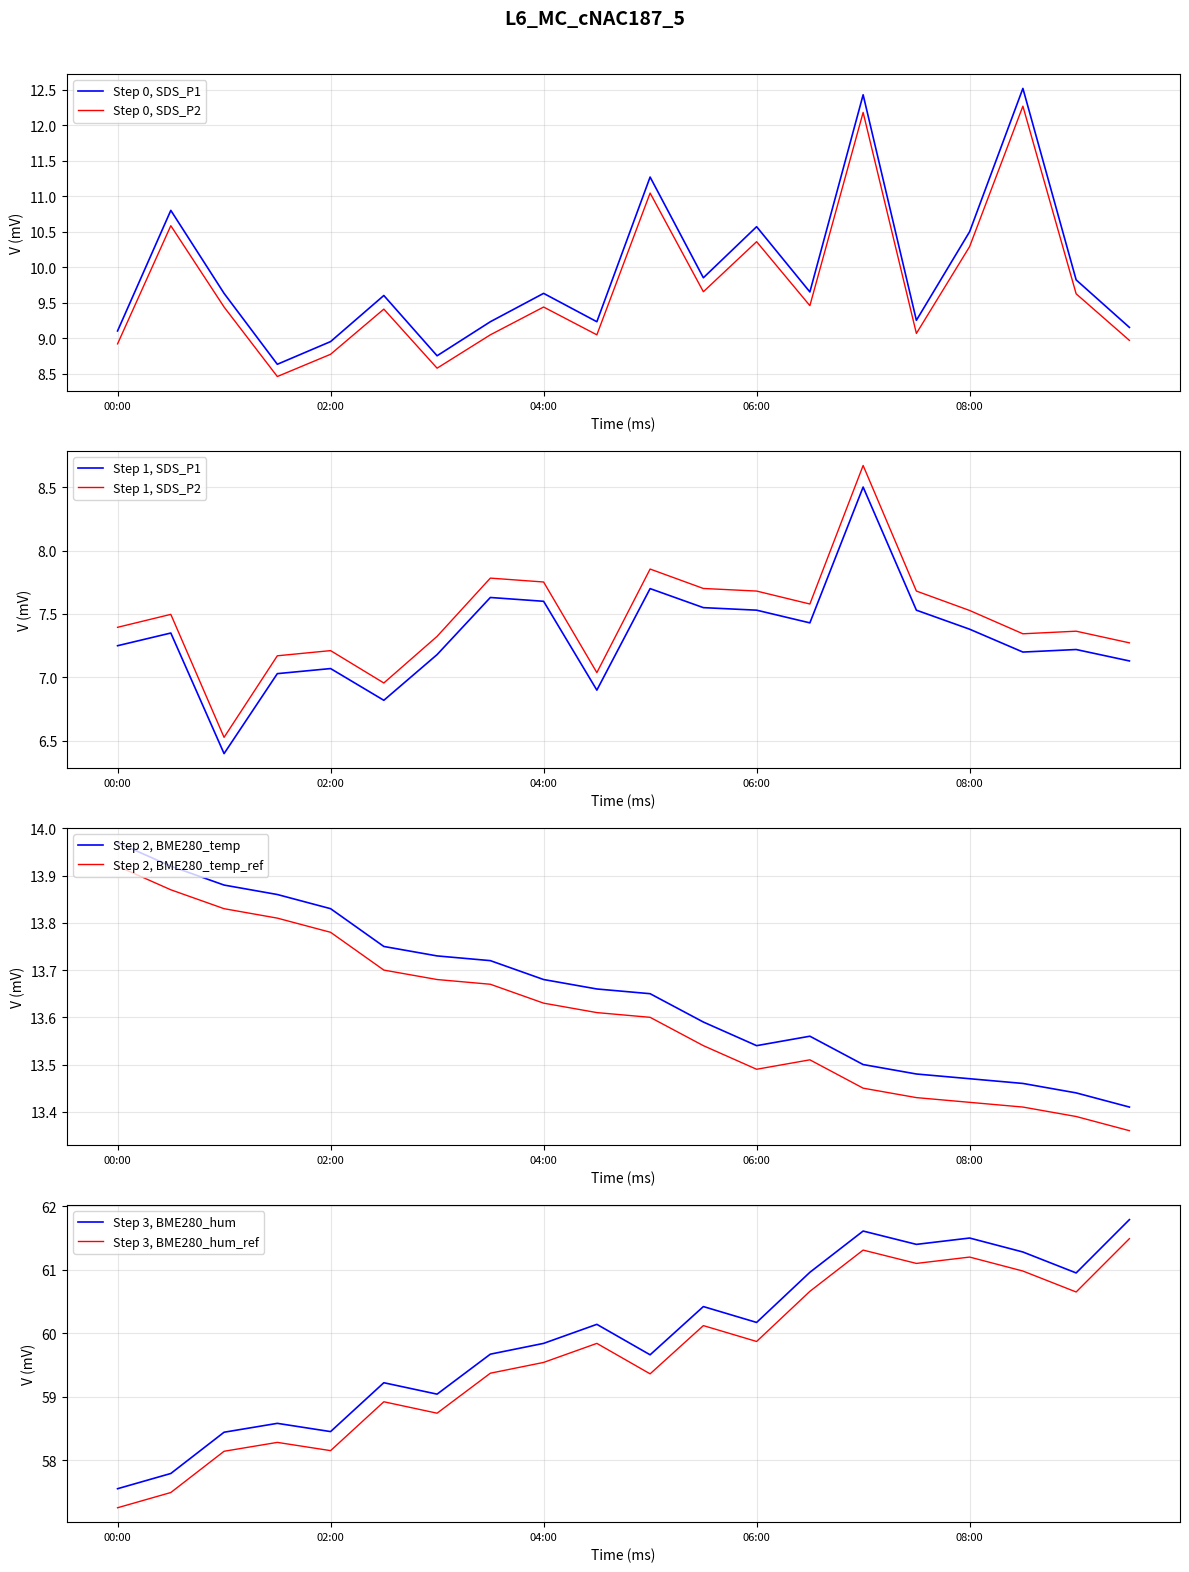

At how many categories does at least one series exceed 40?

20